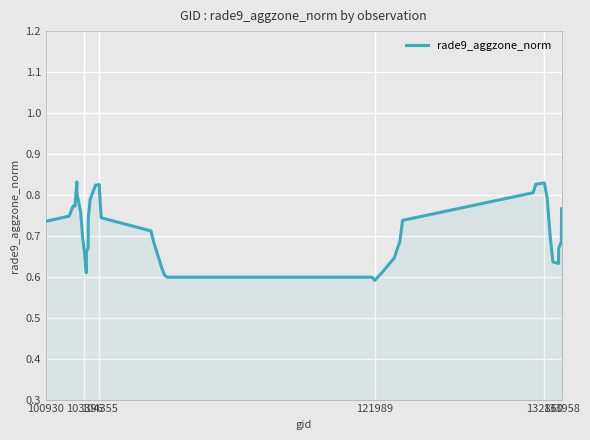

Does the chart have visible grid lines?

Yes